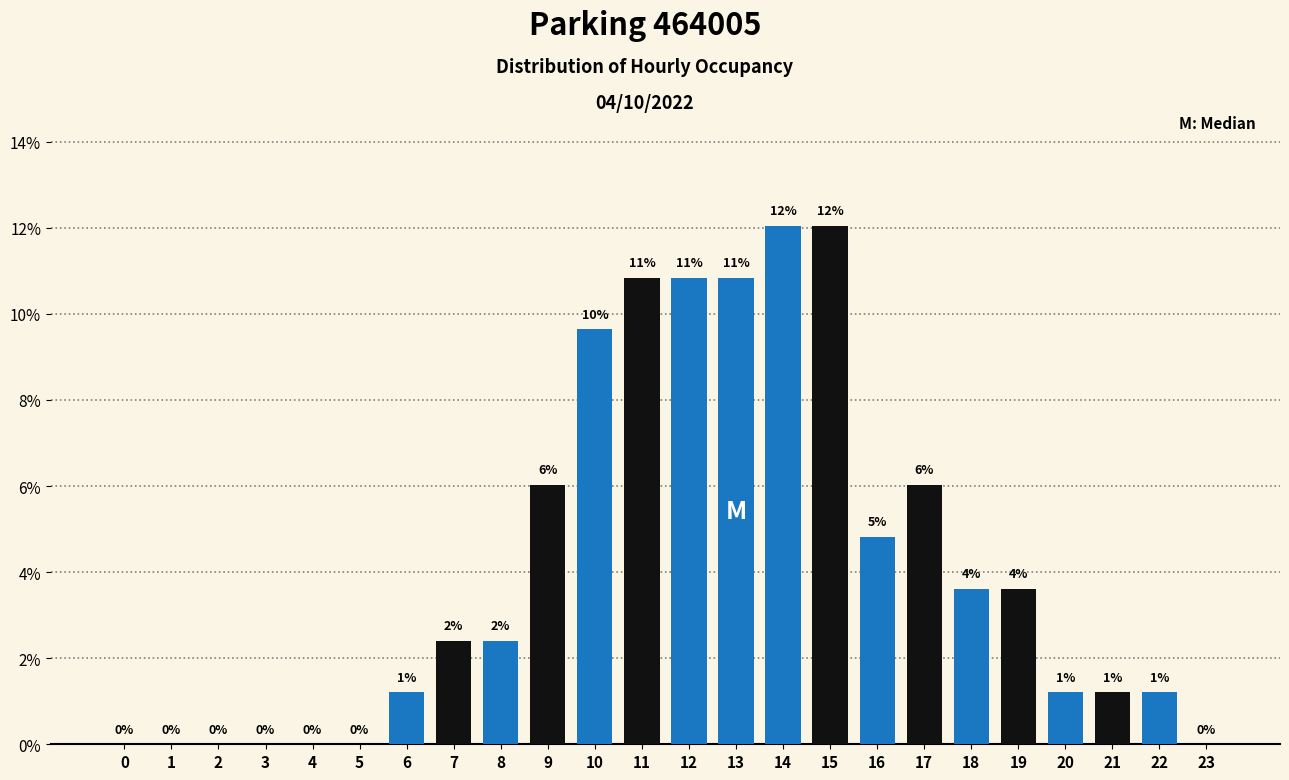

Are the bars horizontal?

No